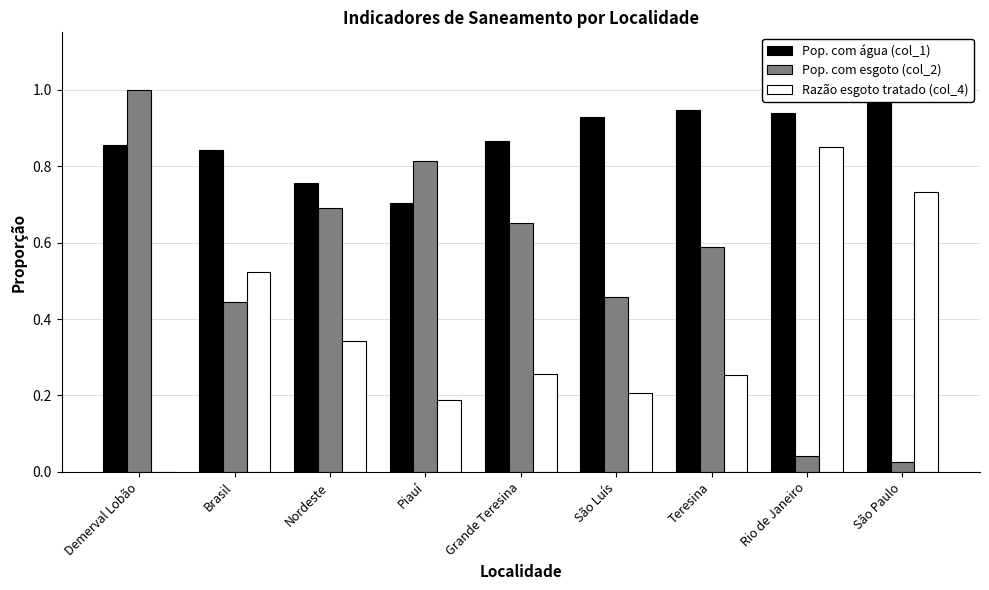

Is it true that Pop. com esgoto (col_2) equals 0.4 at Brasil?

True